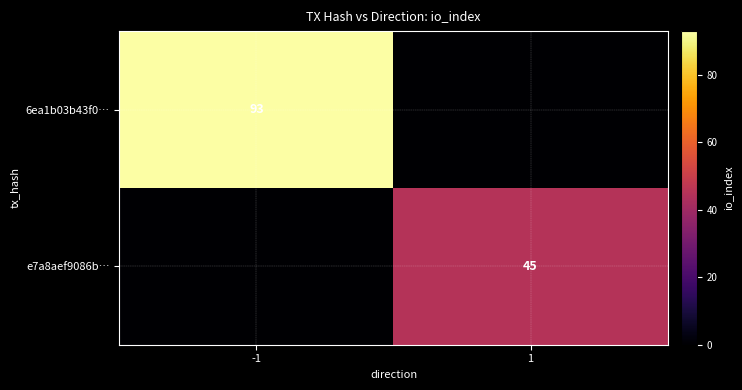

The 6ea1b03b43f0… series shows 93 at -1. True or false?

True